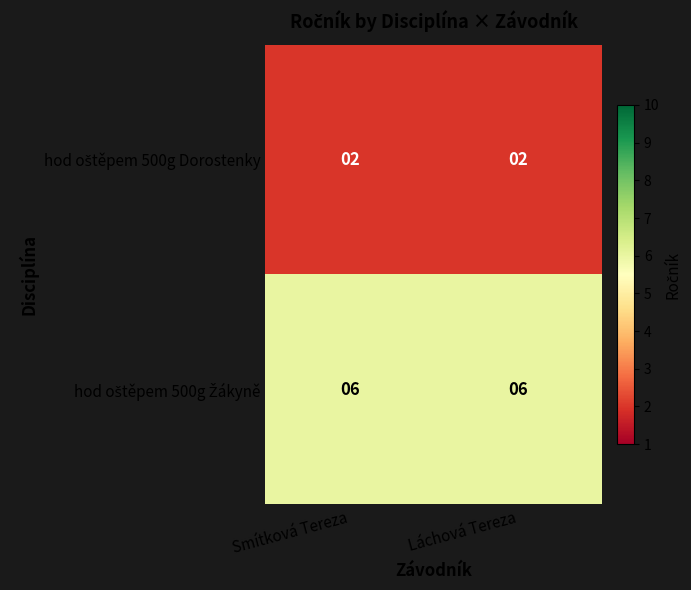

What is the difference between the highest and lowest values at Smítková Tereza?

4